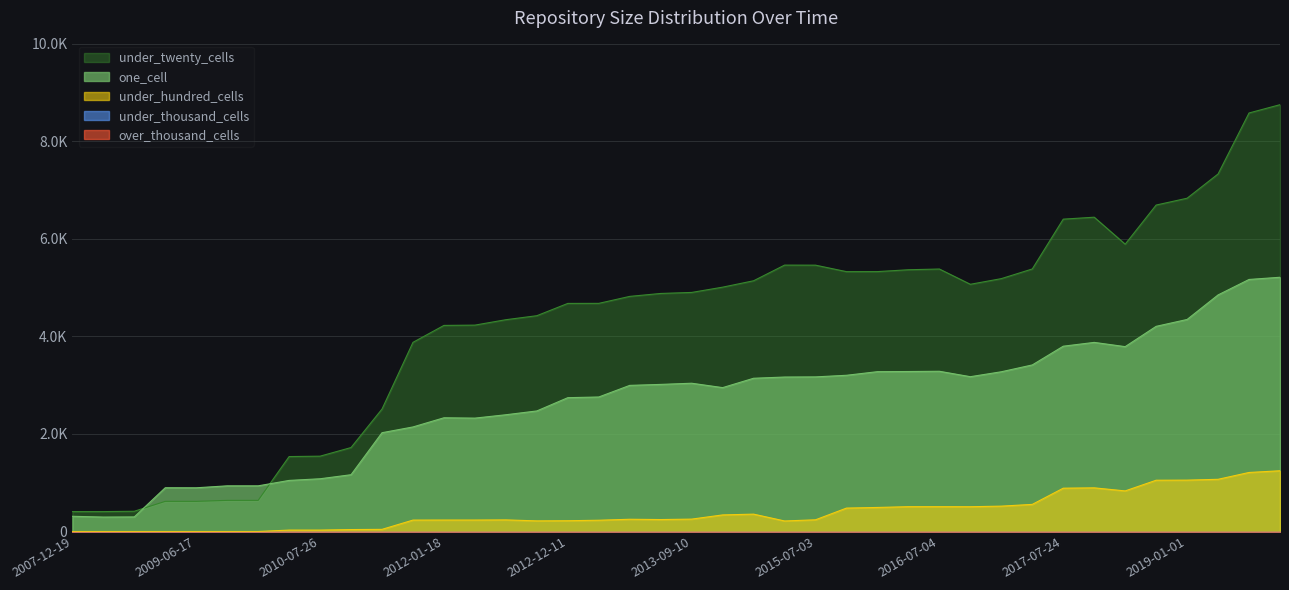

The one_cell series shows 1874 at 2016-12-27. True or false?

False